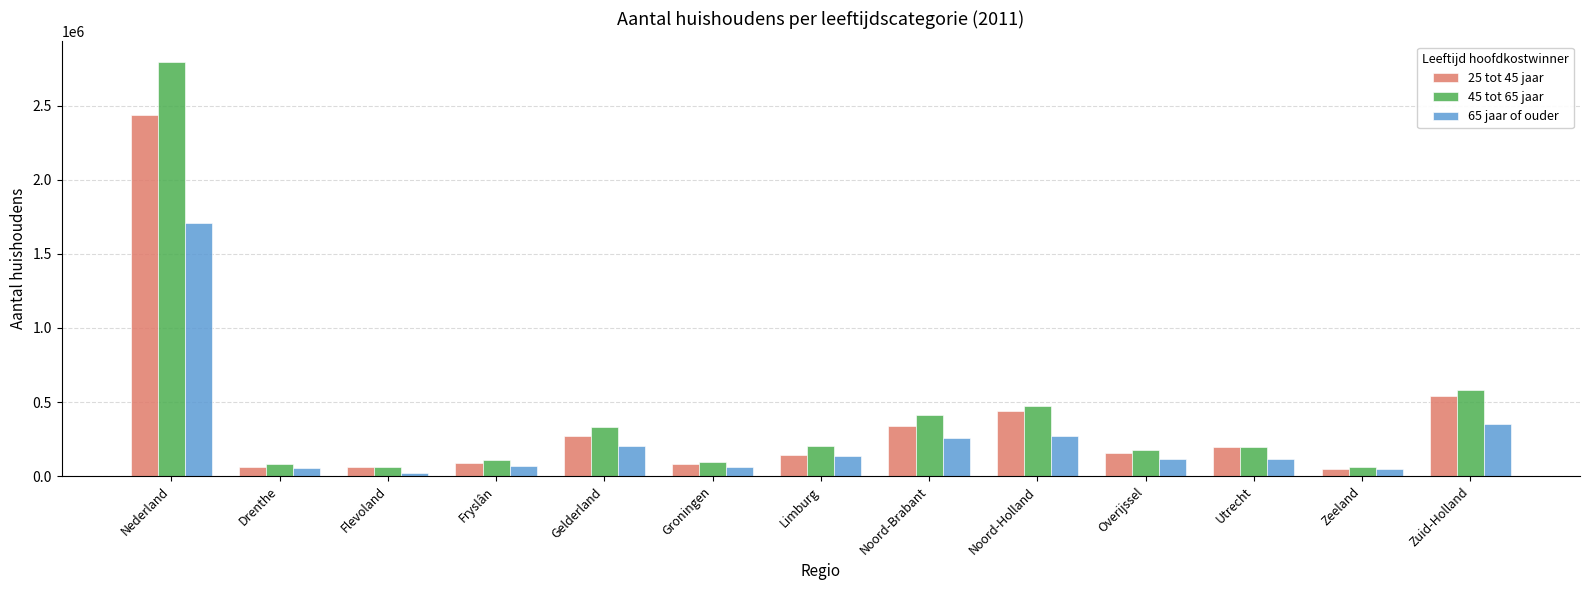

What are all the series names shown in the legend?

25 tot 45 jaar, 45 tot 65 jaar, 65 jaar of ouder